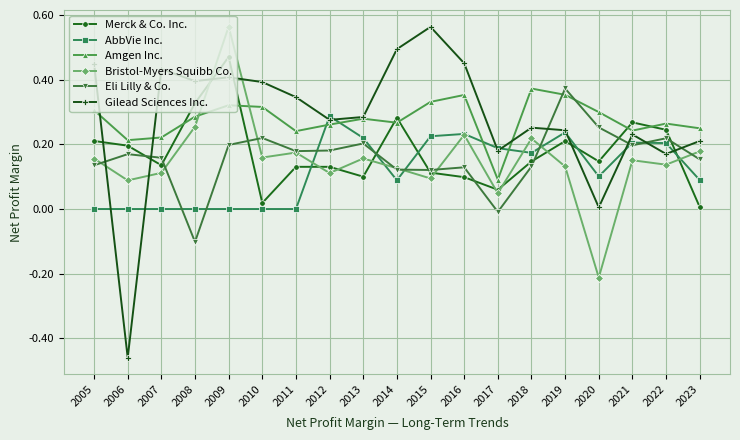

Which label corresponds to the smallest value in the chart?

2006